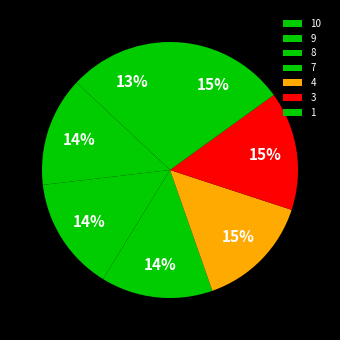

Is 3 the majority of the pie?

No